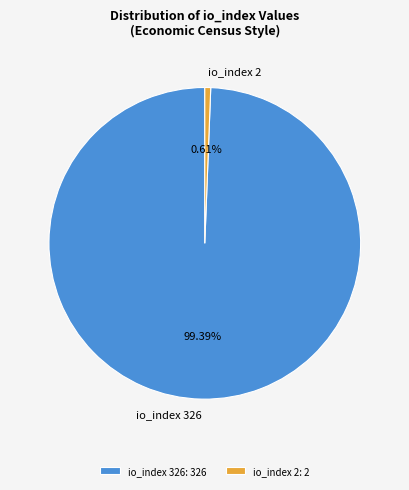

Does io_index 326 represent more than half of the total?

Yes